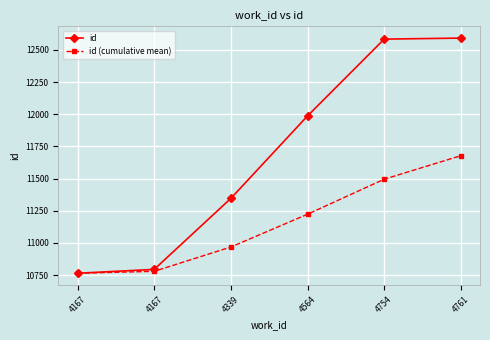

Reading right to left, transcribe all the data shown in this chart.

id: 4761=12592.0	4754=12584.0	4564=11987.0	4339=11346.0	4167=10794.0	4167=10764.0
id (cumulative mean): 4761=11677.8	4754=11495.0	4564=11222.8	4339=10968.0	4167=10779.0	4167=10764.0